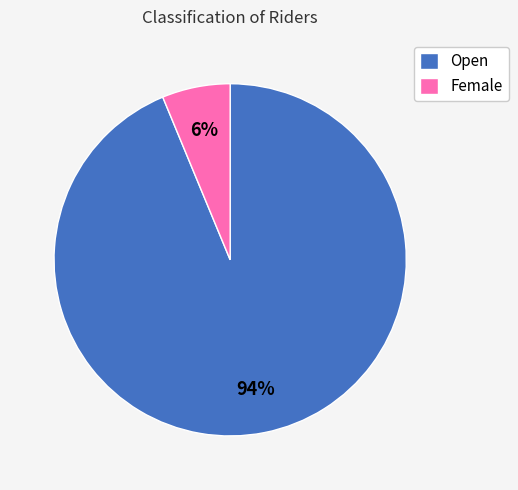

What percentage is the Female slice, to the nearest percent?

6%